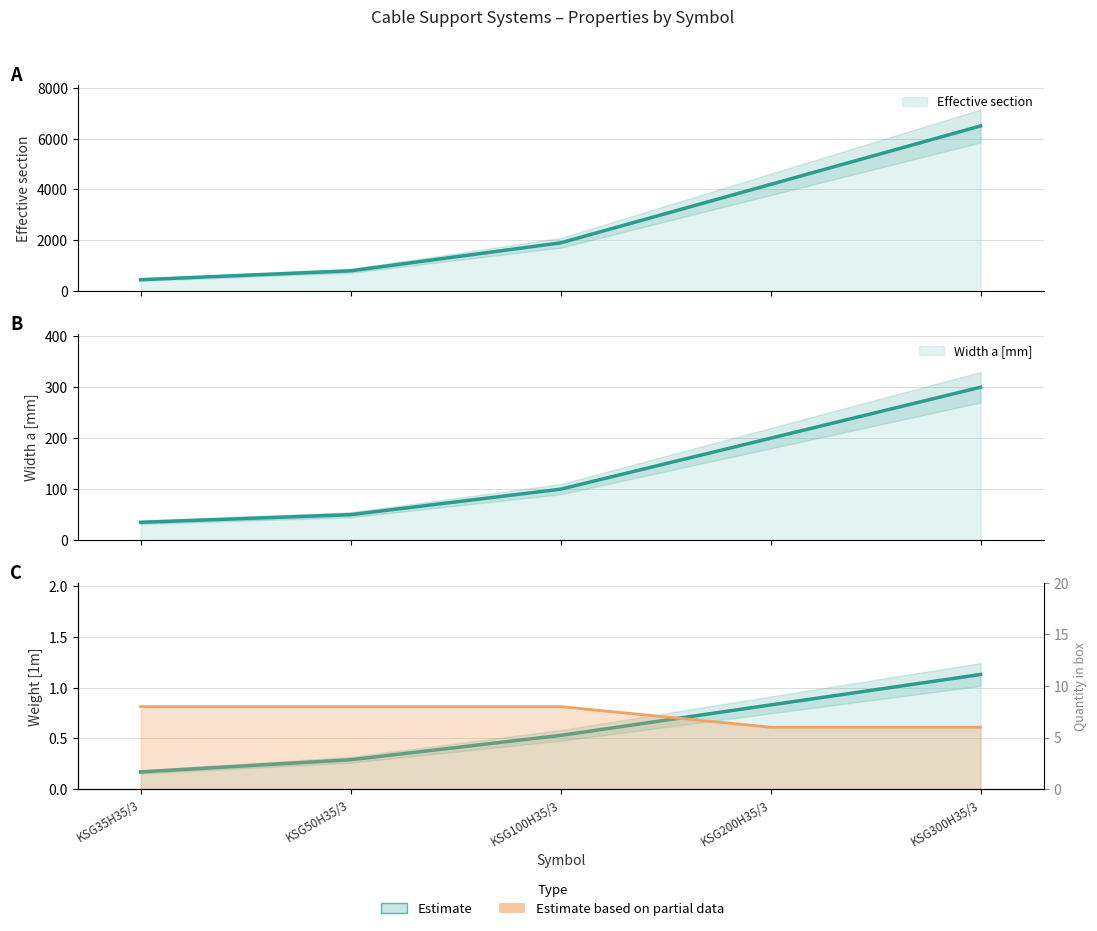

How many lines are shown in the chart?

4